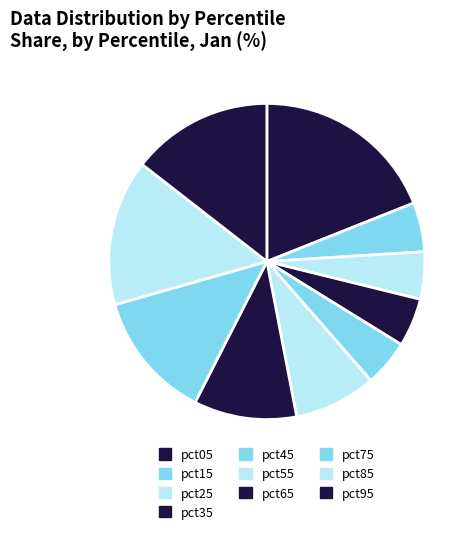

Does pct95 account for over 50% of the chart?

No